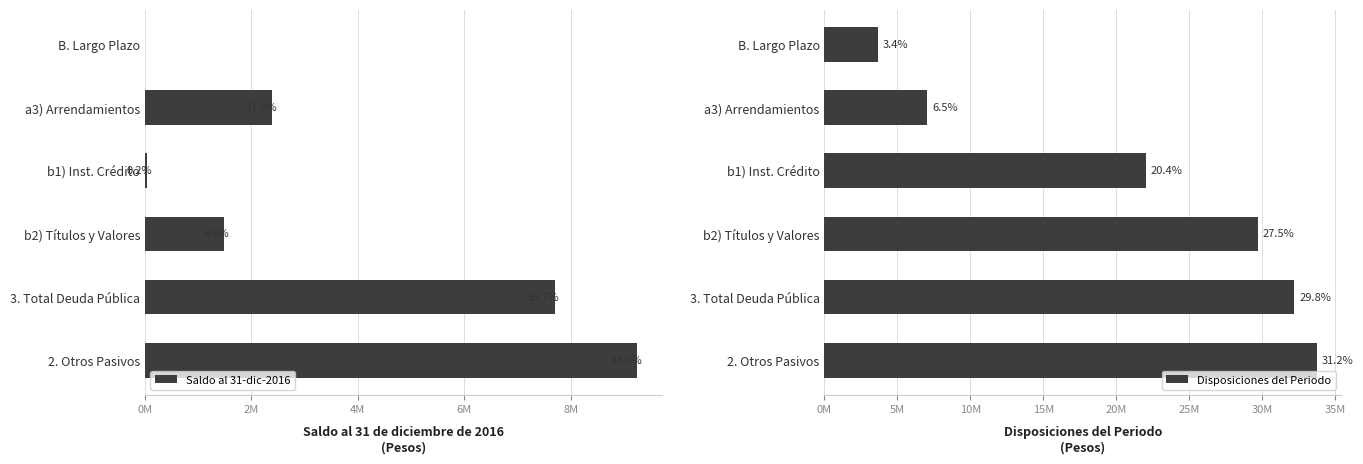

Does the chart contain any negative values?

Yes